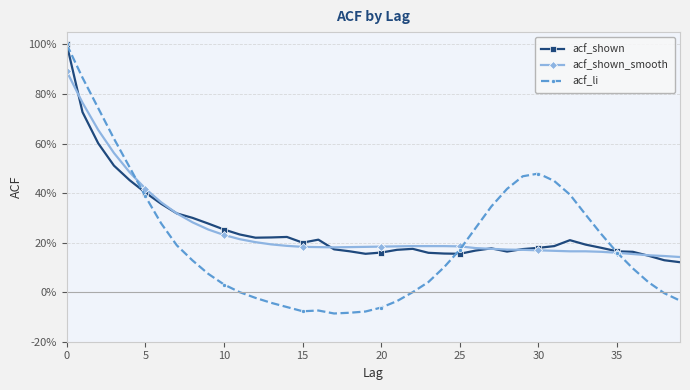

What are all the series names shown in the legend?

acf_shown, acf_shown_smooth, acf_li